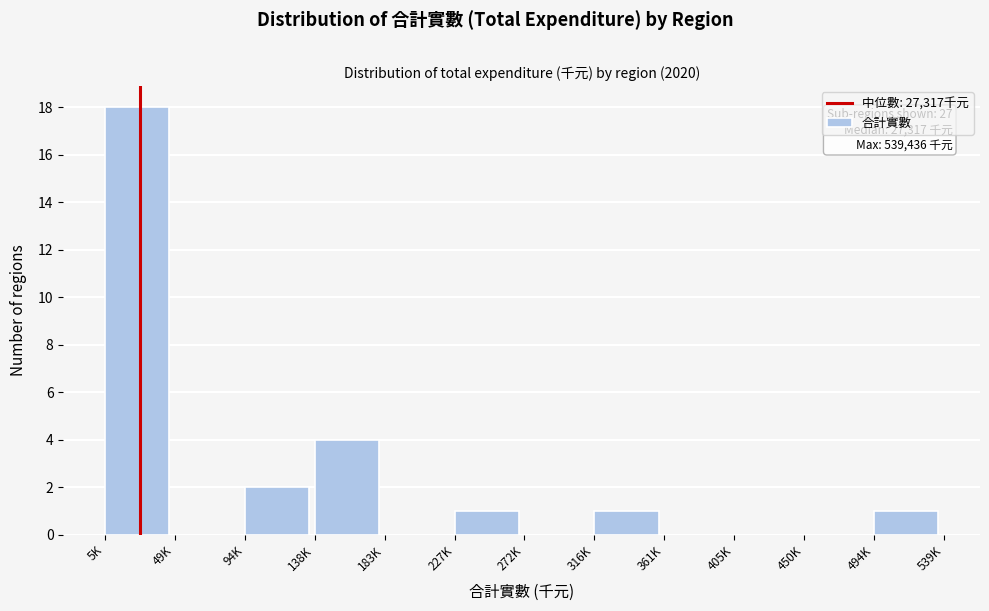

Reading right to left, list all the values displayed in this chart.

494K=1	450K=0	405K=0	361K=0	316K=1	272K=0	227K=1	183K=0	138K=4	94K=2	49K=0	5K=18